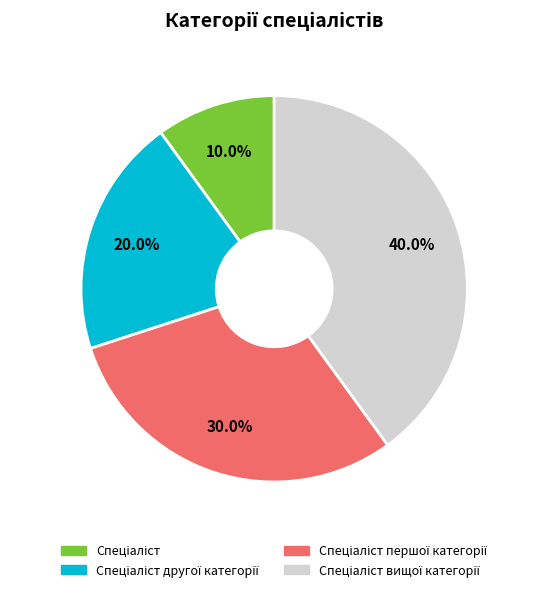

Count the number of slices in the pie.

4